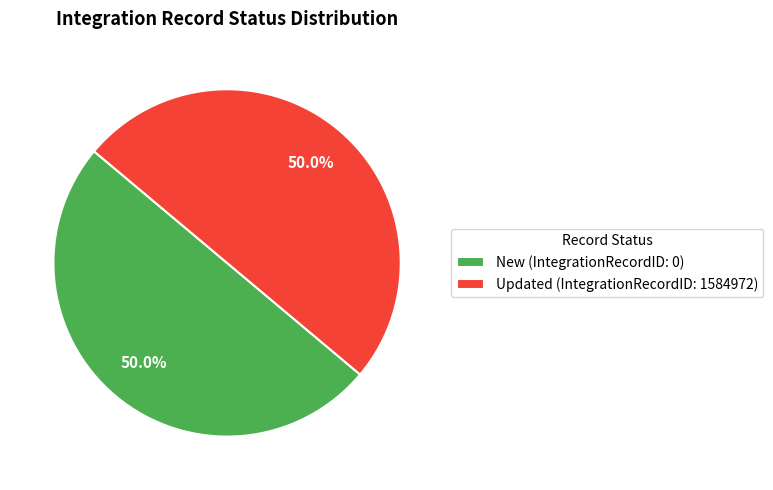

Combined, what portion of the pie is New and Updated?

100.0%